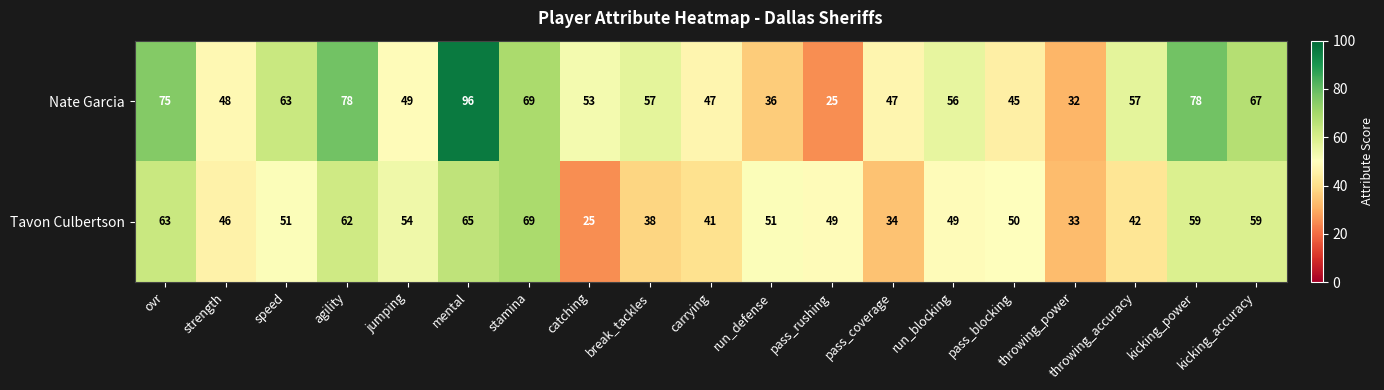

Rank the series by their average value, from lowest to highest.

Tavon Culbertson, Nate Garcia